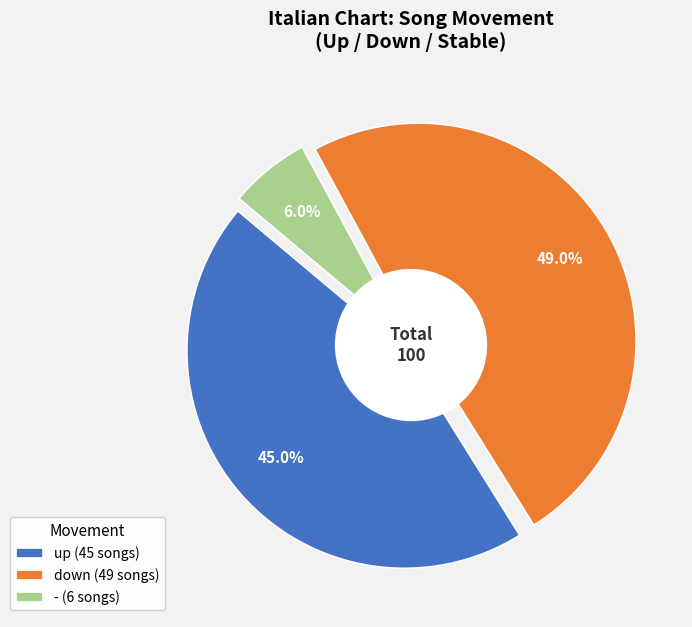

Rank the categories by value from lowest to highest.

-, up, down